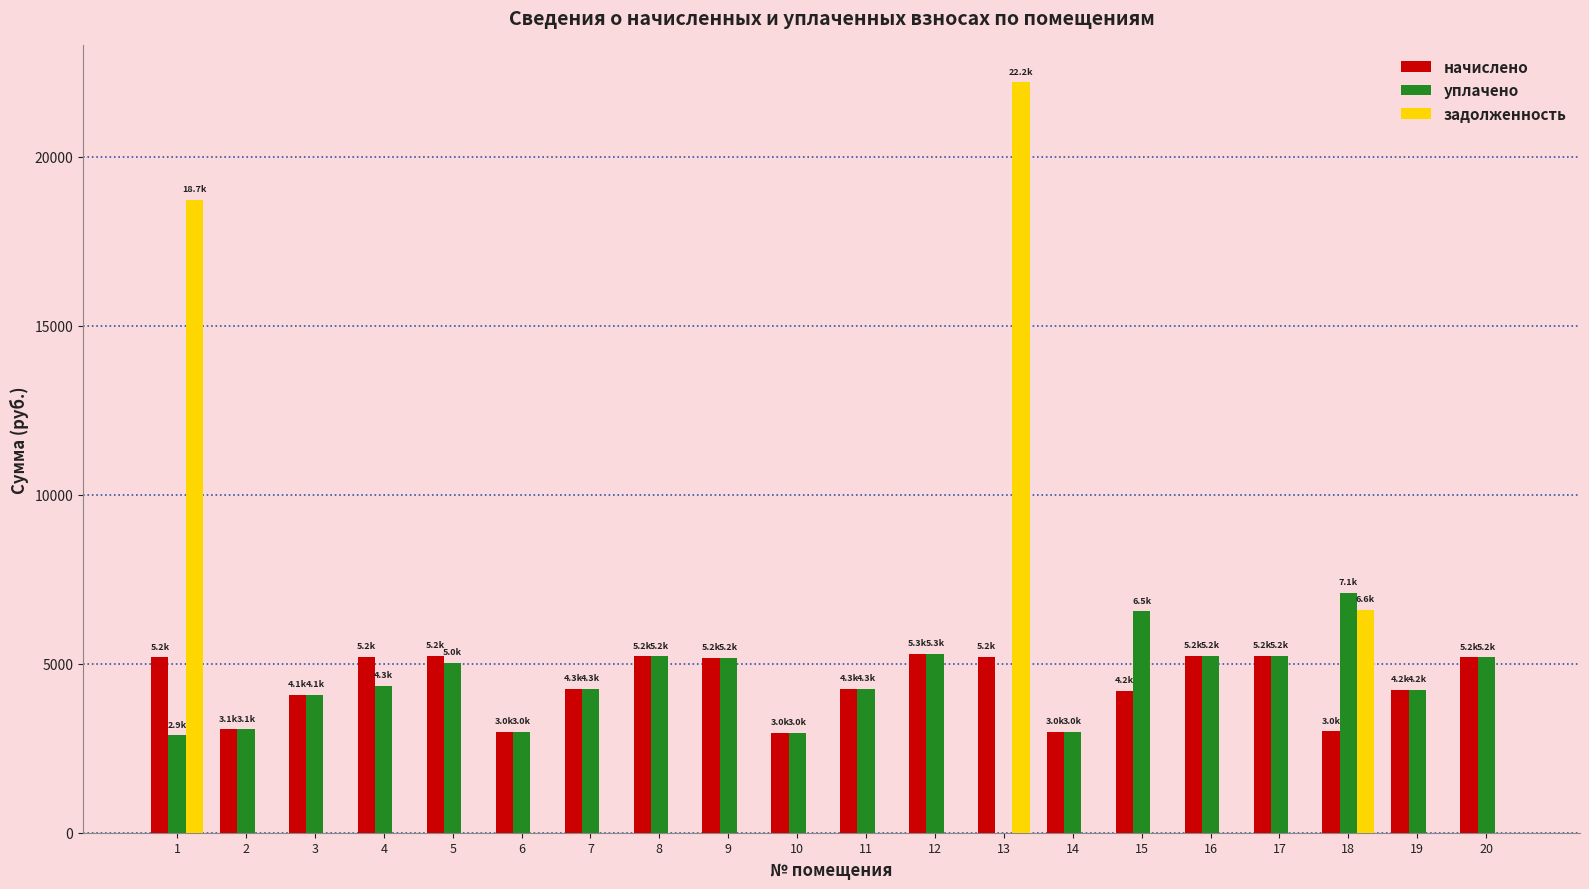

Which series has the widest spread of values?

задолженность